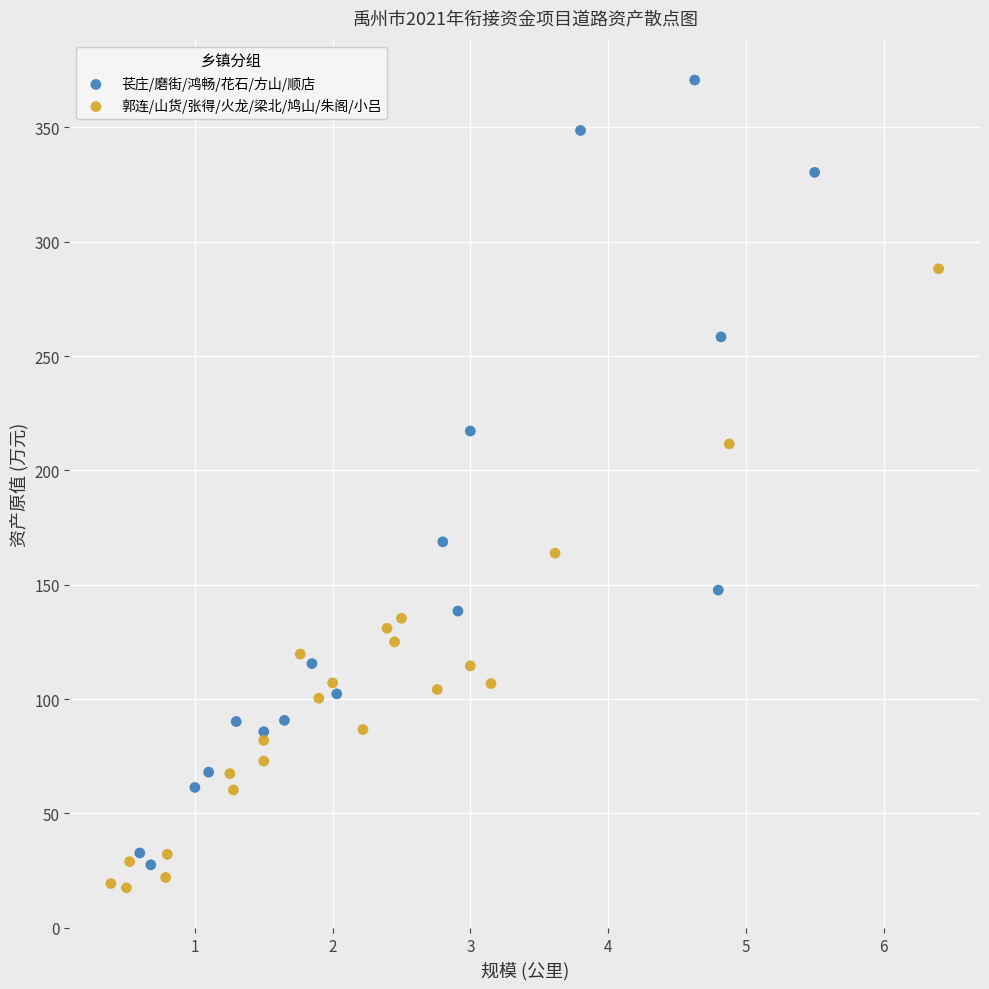

Which series has the largest Y range (max minus min)?

苌庄/磨街/鸿畅/花石/方山/顺店